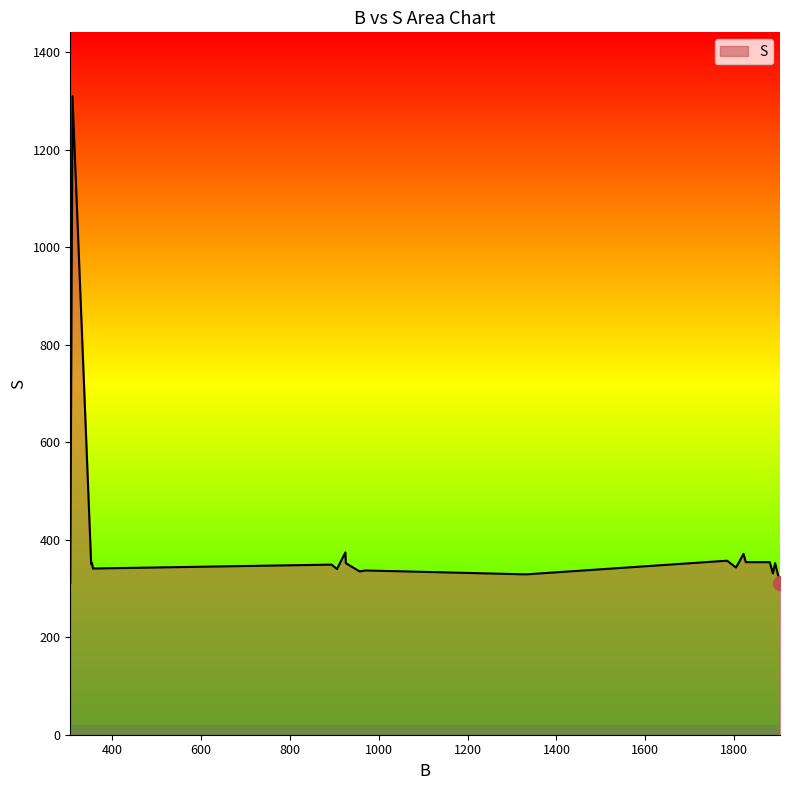

What is the minimum value shown in the chart?

311